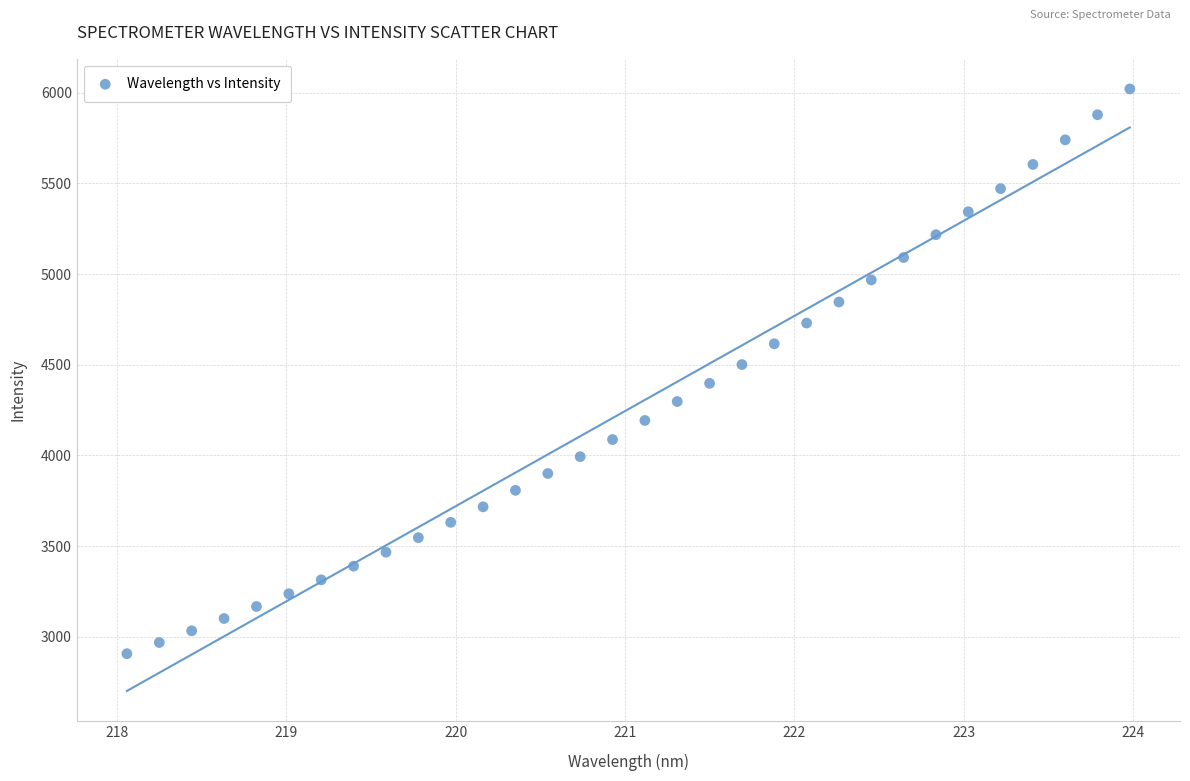

What is the range of Y values (max minus min)?

3114.6